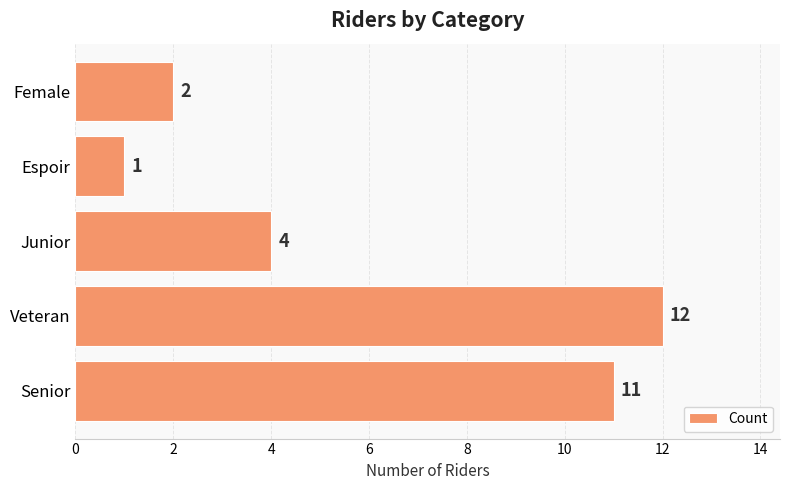

Rank the categories by value from lowest to highest.

Espoir, Female, Junior, Senior, Veteran